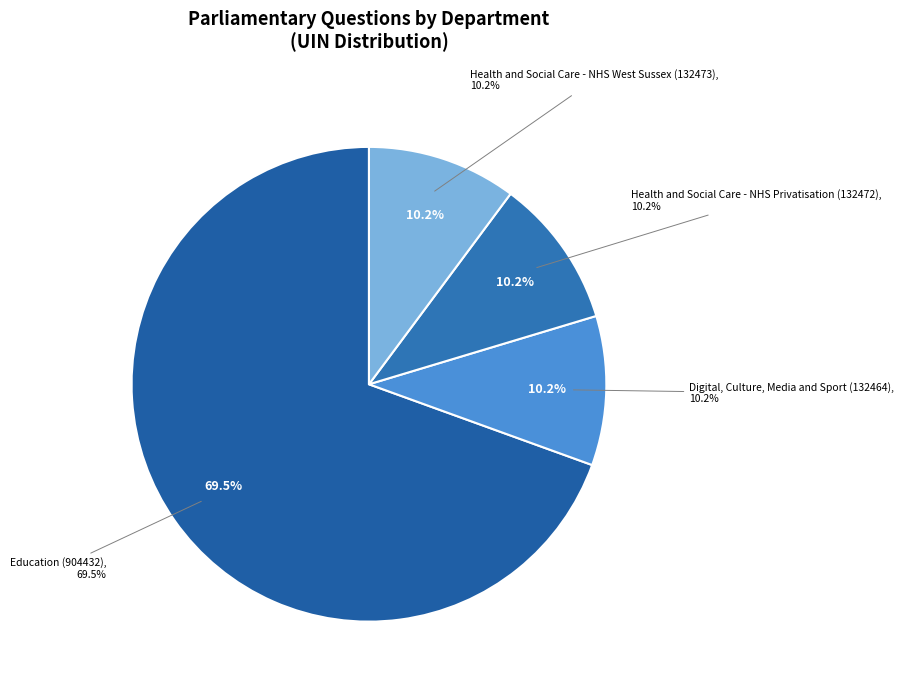

What is the ratio of the value at Health and Social Care - NHS West Sussex (132473) to the value at Digital, Culture, Media and Sport (132464)?

1.0